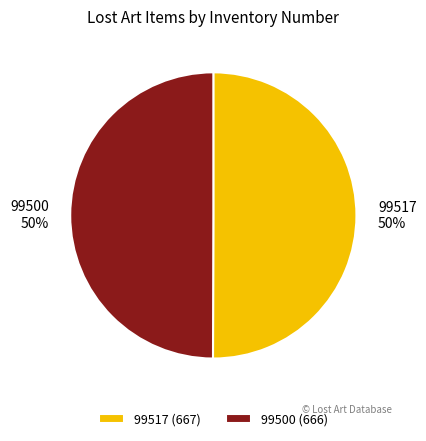

True or false: 99517 accounts for 50% of the total.

True